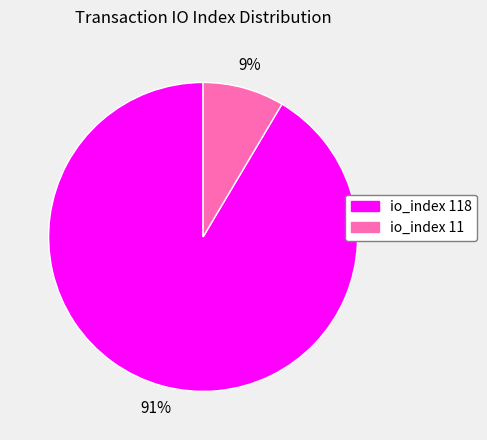

To the nearest percent, what portion does io_index 11 represent?

9%